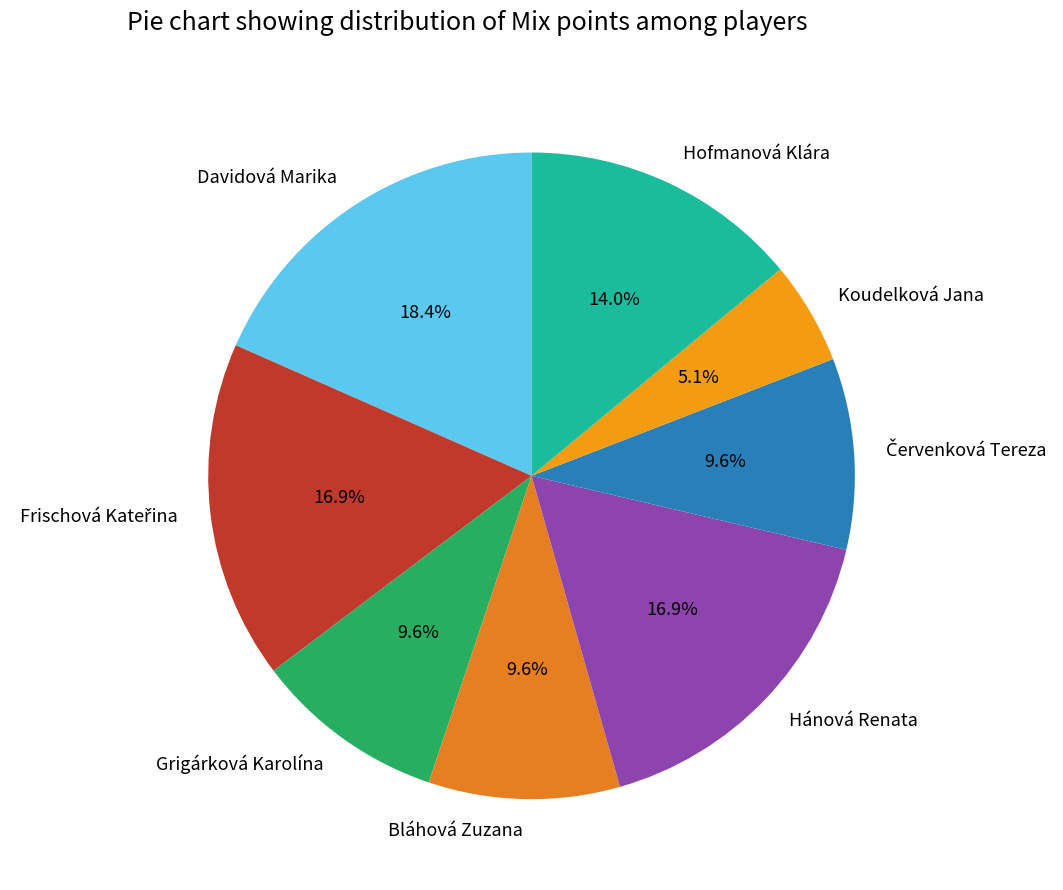

True or false: Davidová Marika accounts for 11% of the total.

False